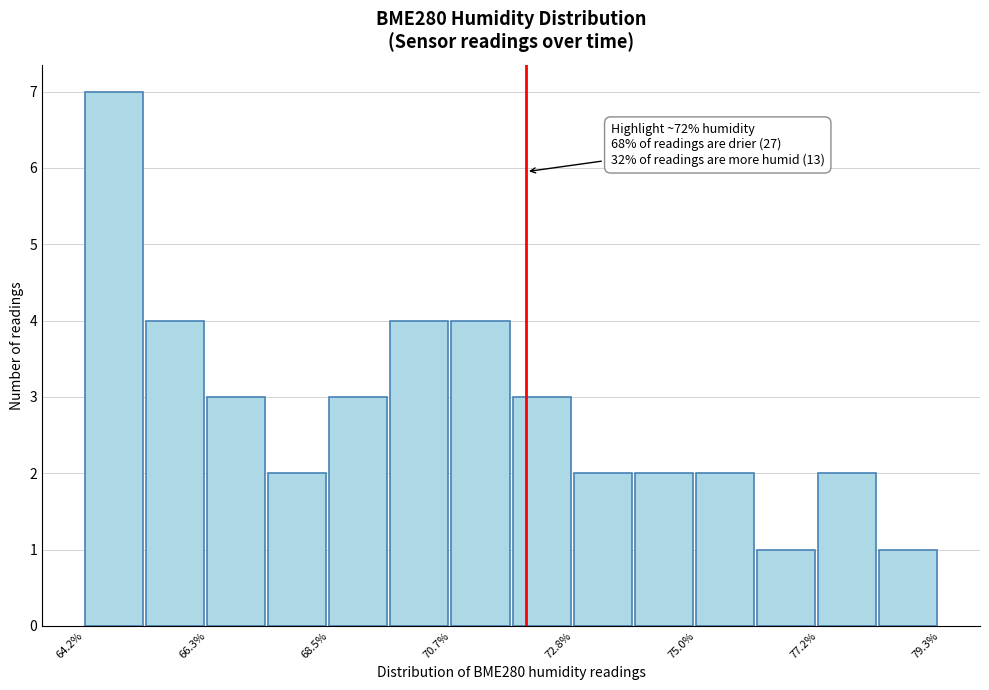

Around what value on the x-axis is the tallest bar? Give the approximate position of its centre, as read against the axis.

64.5